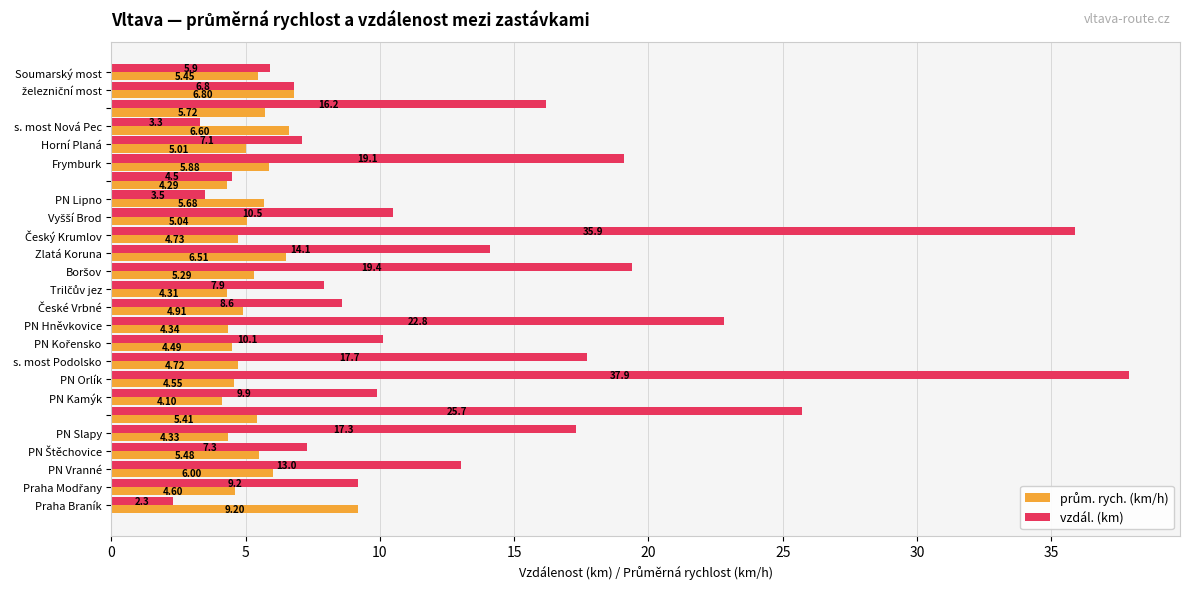

Which series has the largest range (max minus min)?

vzdál. (km)